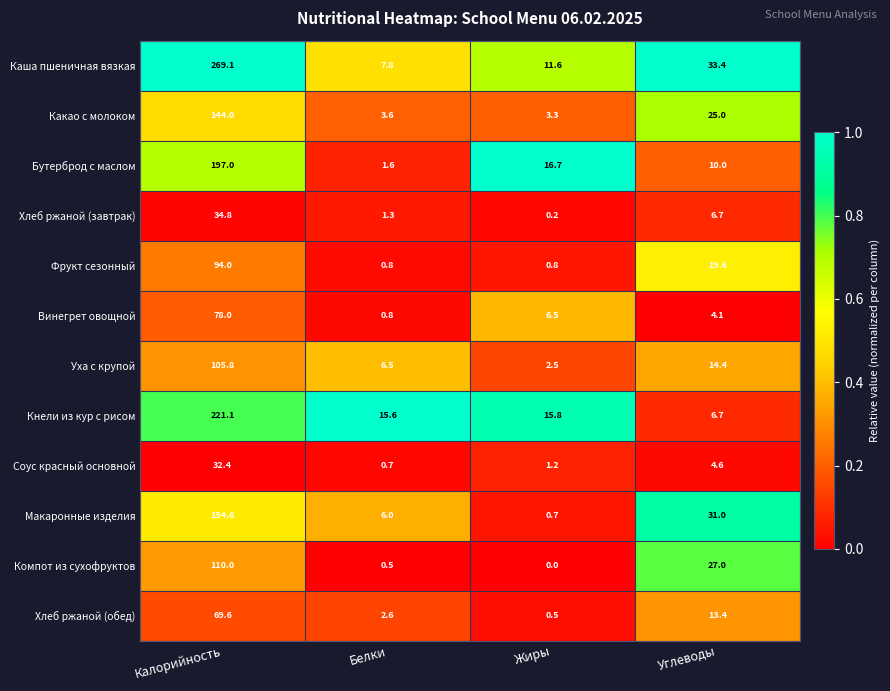

Which series has the largest range (max minus min)?

Каша пшеничная вязкая